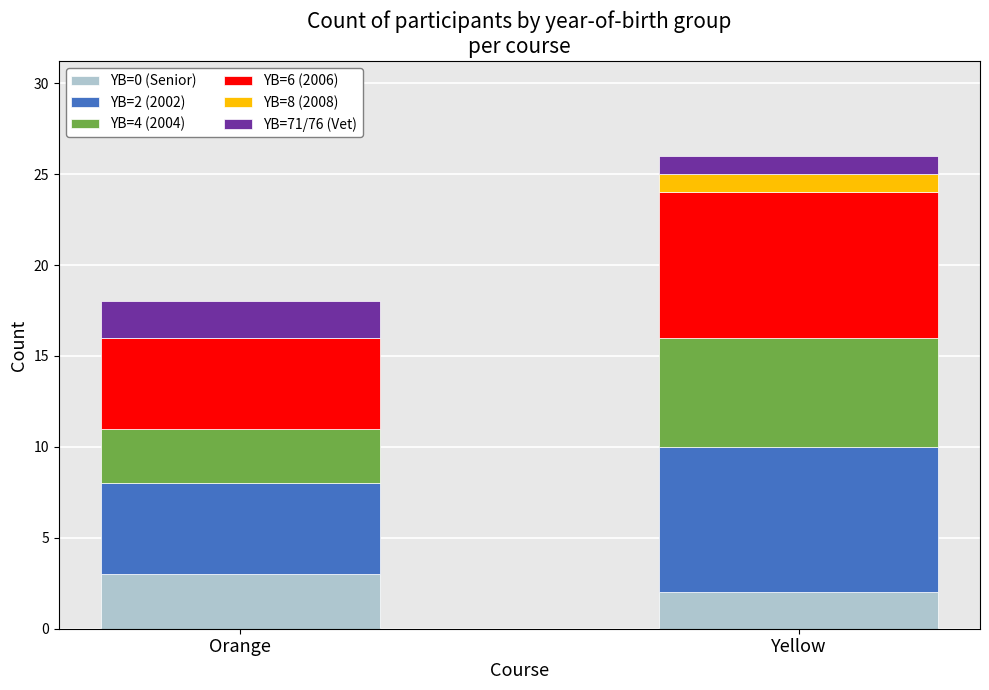

At which category is the sum across all series the highest?

Yellow